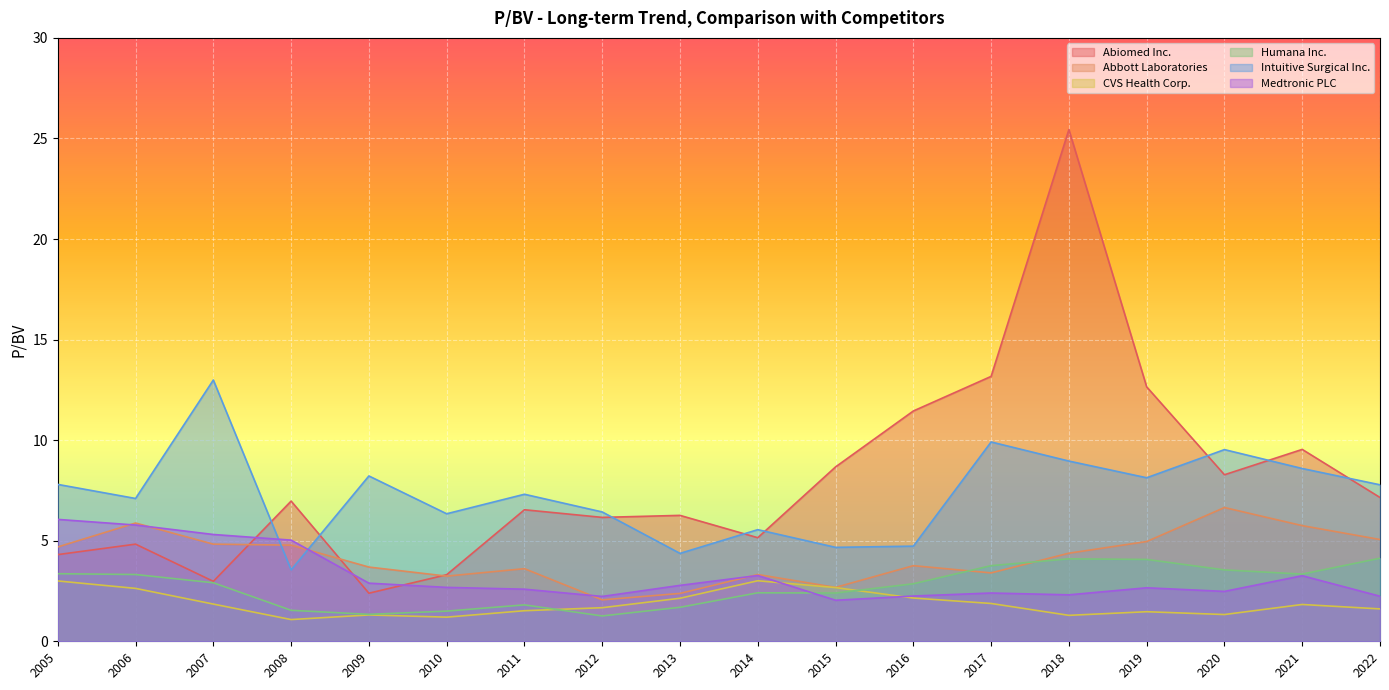

What is the difference between the second highest and second lowest values in the Abbott Laboratories series?

3.5